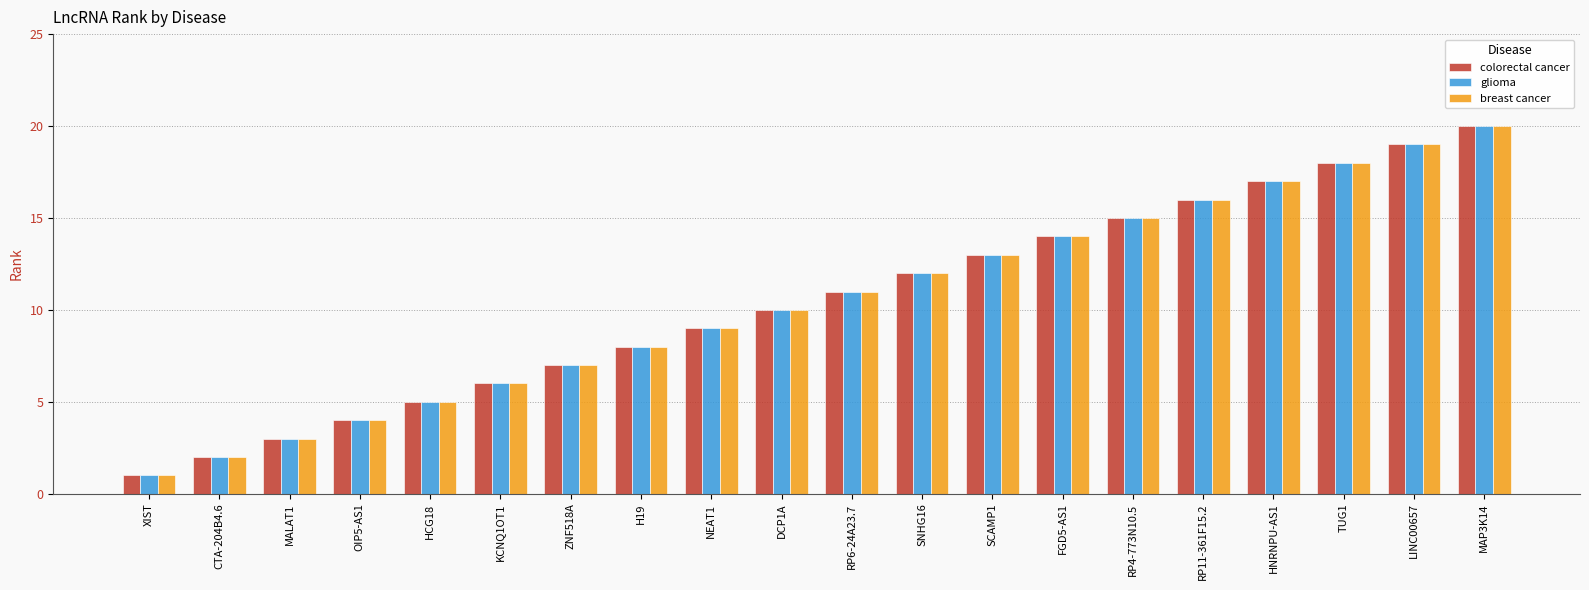

What is the label of the 9th bar from the right?

SNHG16